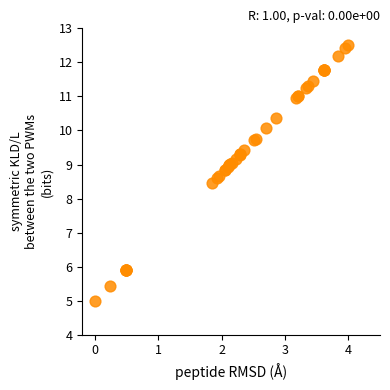

What Y value in the scatter plot is closest to 8?

8.5